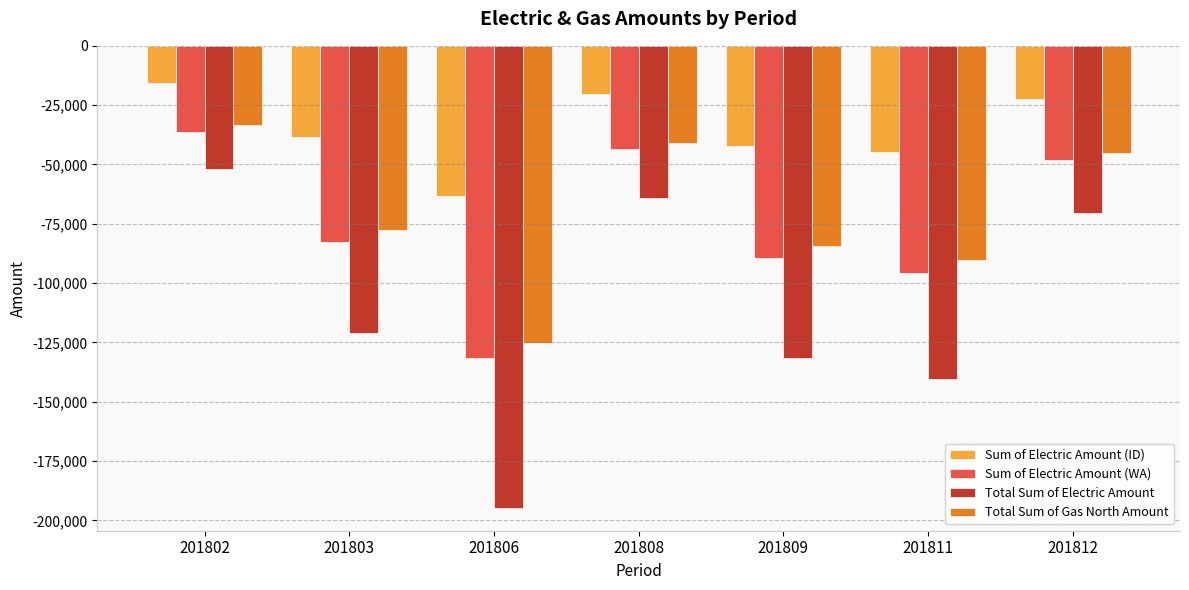

What are all the series names shown in the legend?

Sum of Electric Amount (ID), Sum of Electric Amount (WA), Total Sum of Electric Amount, Total Sum of Gas North Amount